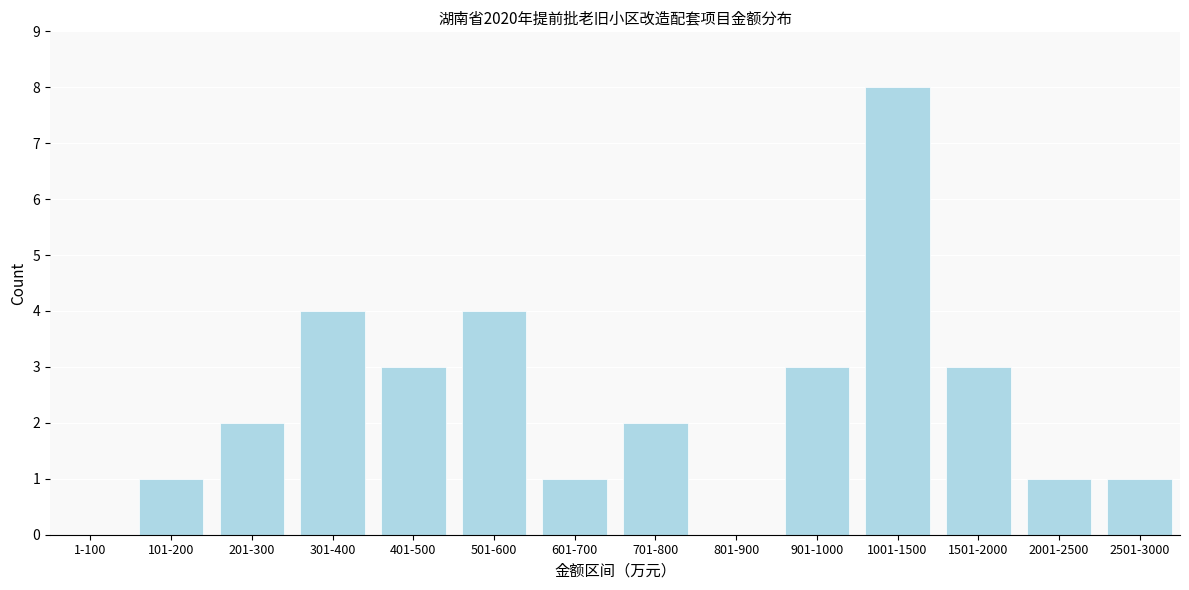

Reading left to right, list all the values displayed in this chart.

1-100=0	101-200=1	201-300=2	301-400=4	401-500=3	501-600=4	601-700=1	701-800=2	801-900=0	901-1000=3	1001-1500=8	1501-2000=3	2001-2500=1	2501-3000=1